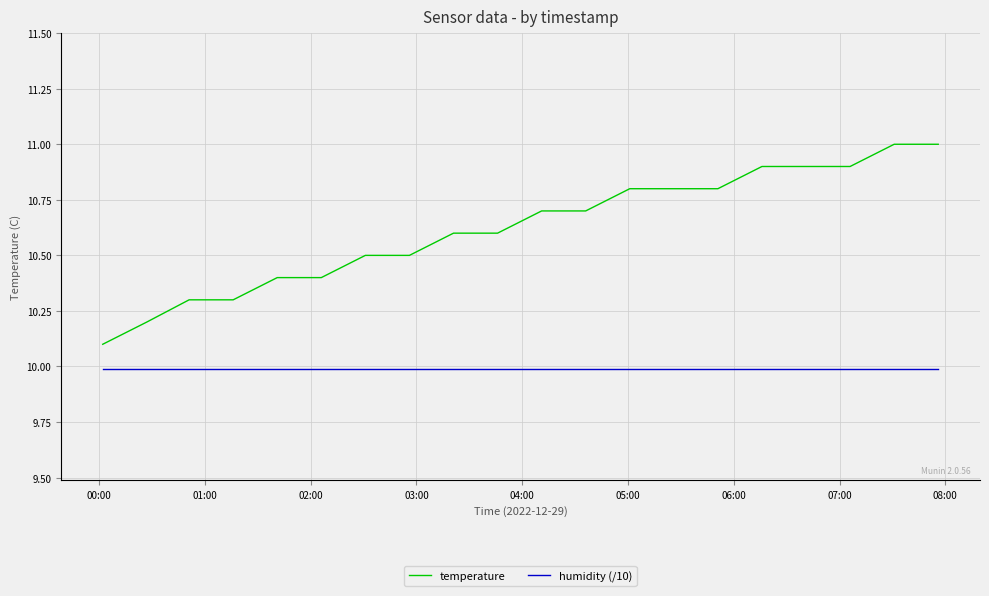

What is the lowest value of the temperature series?

10.1